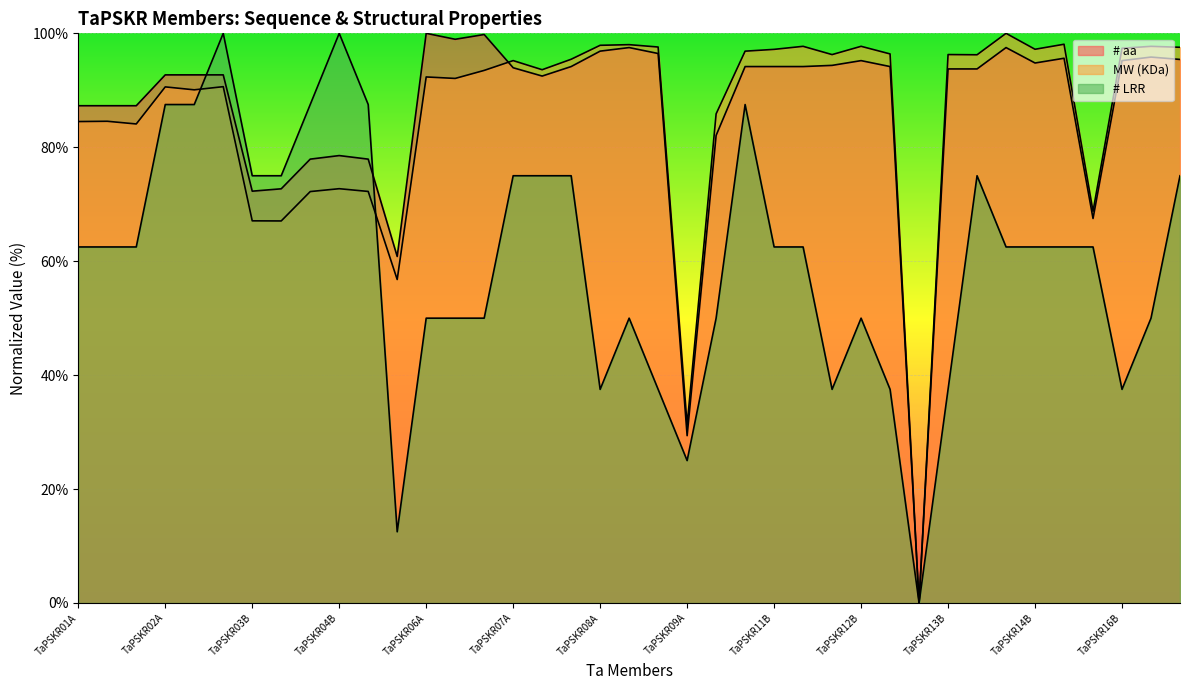

At which category does the chart reach its peak across all series?

TaPSKR06A